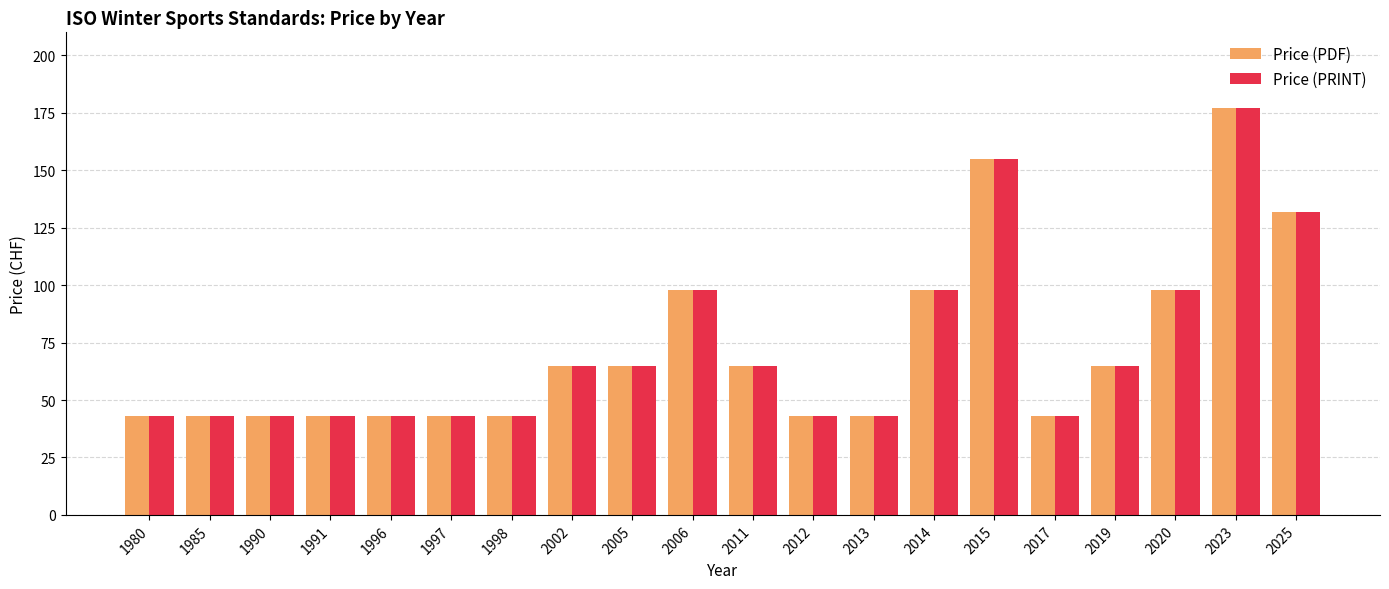

Which category has the highest value across all series?

2023